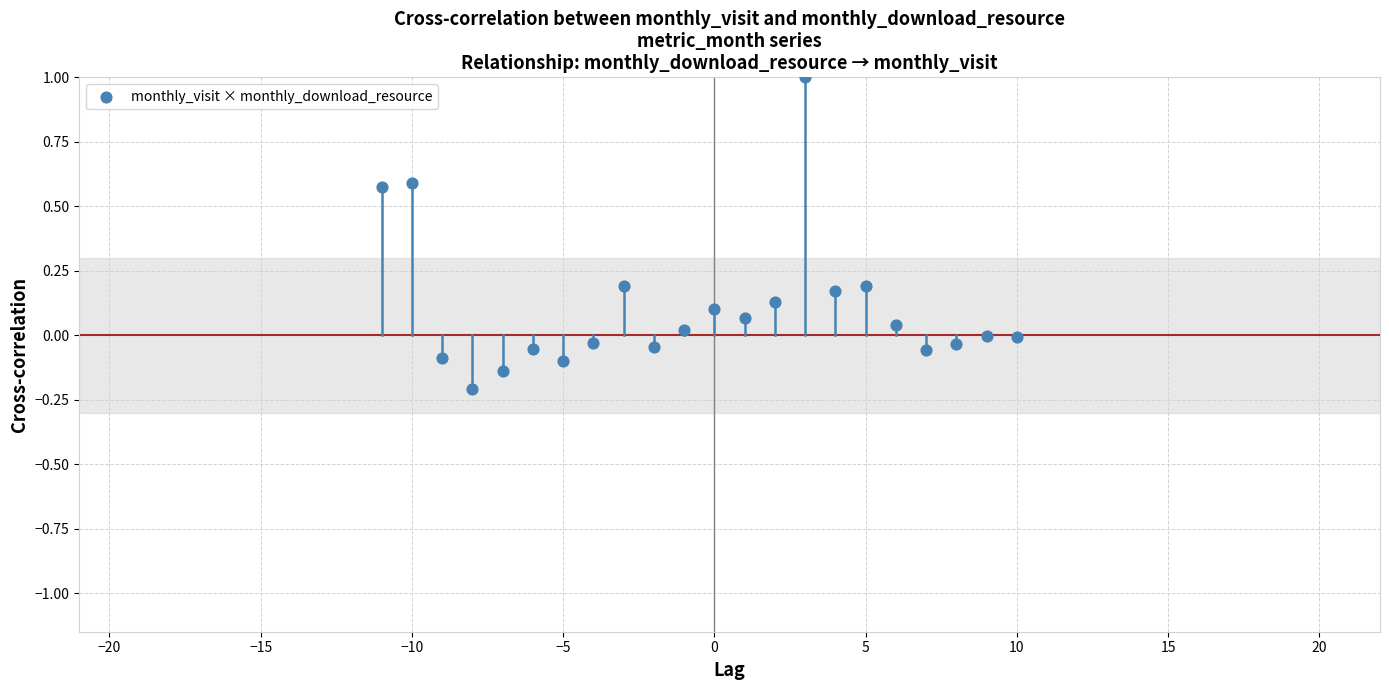

What is the range of X values (max minus min)?

21.0